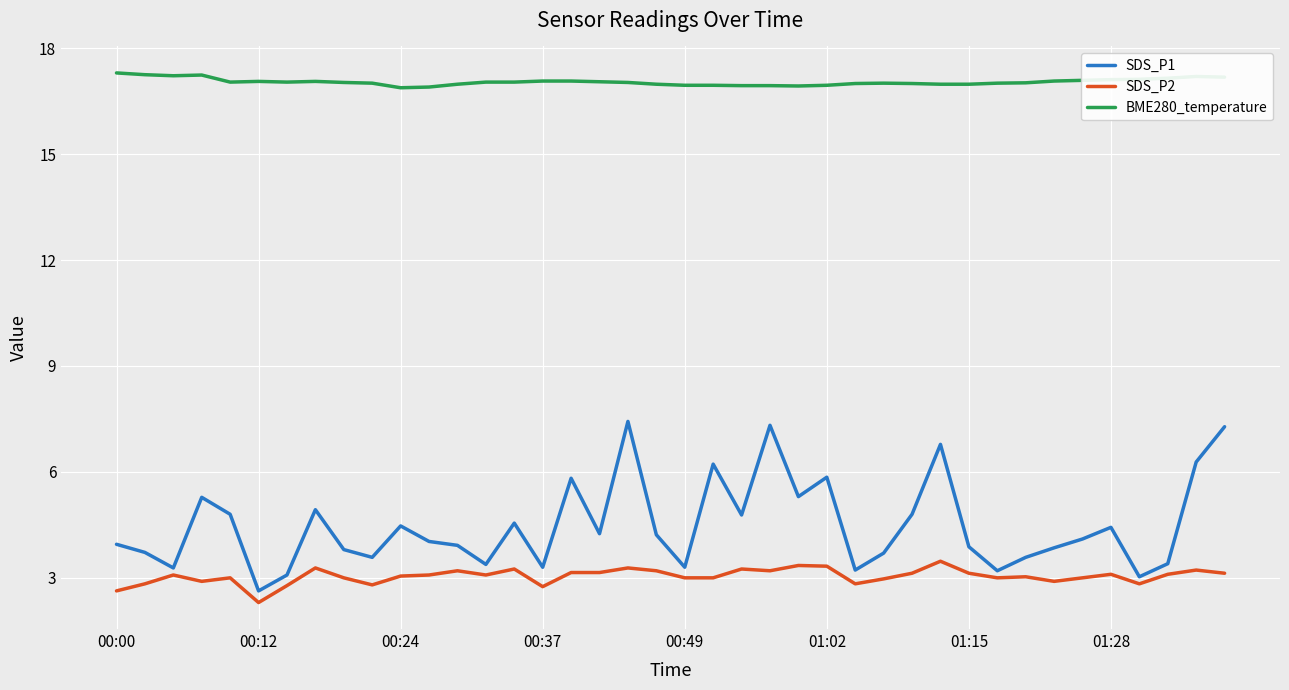

Count the number of categories in the chart.

40